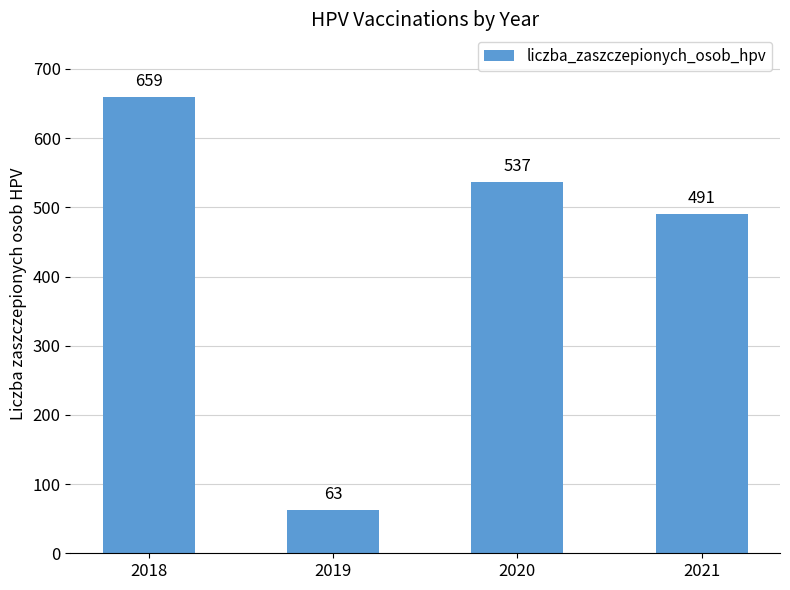

What is the approximate value at 2020, to the nearest 50?

550